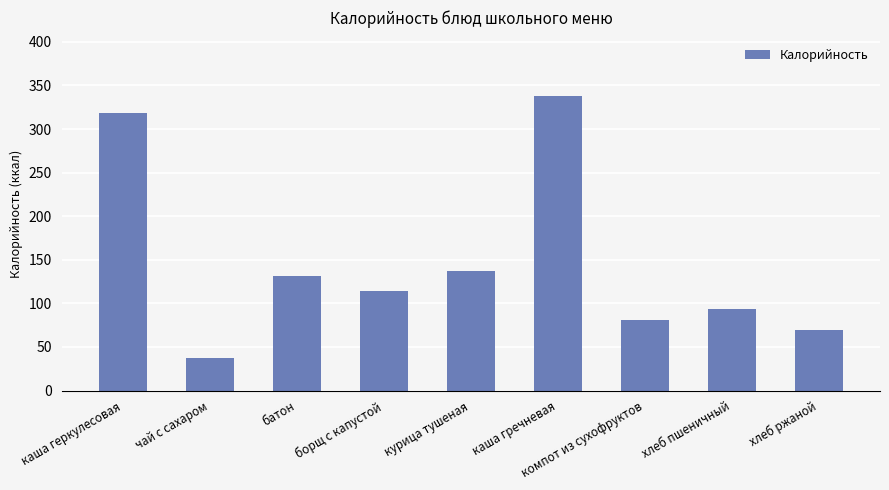

Which category has the lowest value across all series?

чай с сахаром